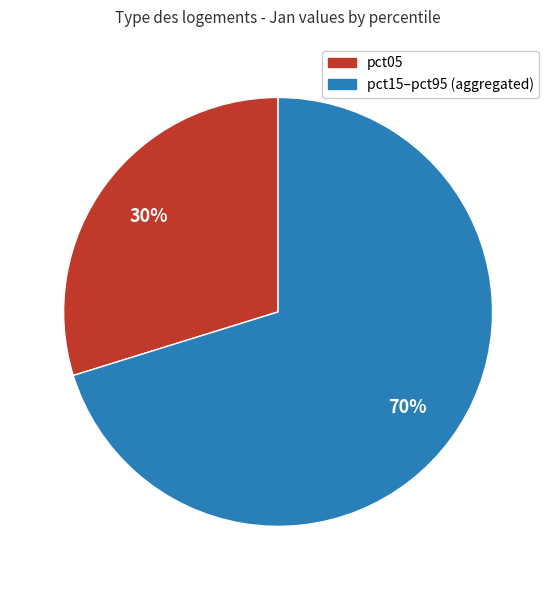

To the nearest percent, what is the average slice percentage?

50%